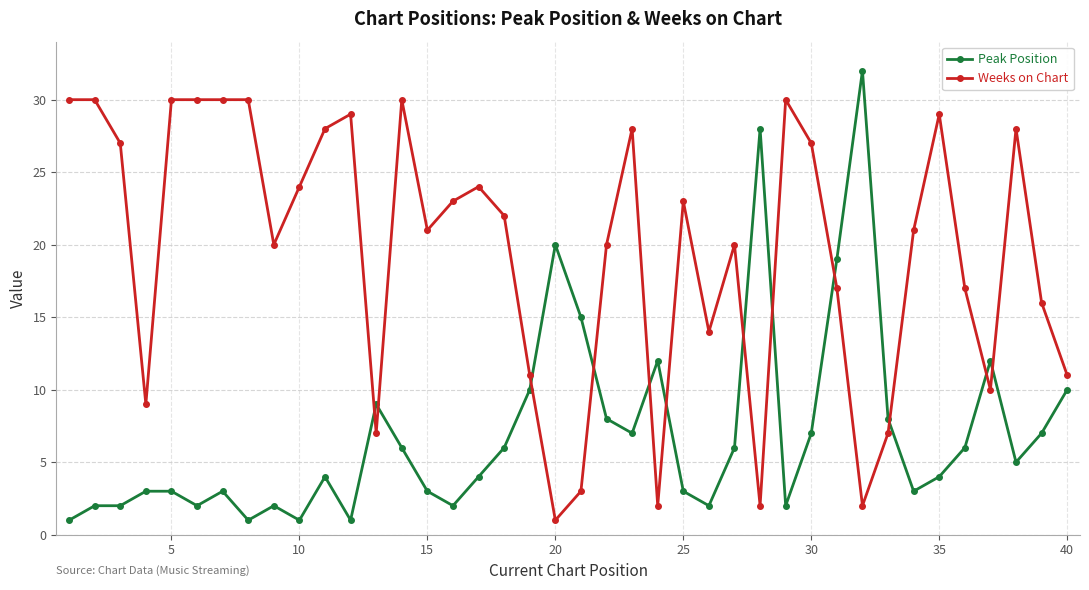

What is the value of the Peak Position point at the 8th from the left?

1